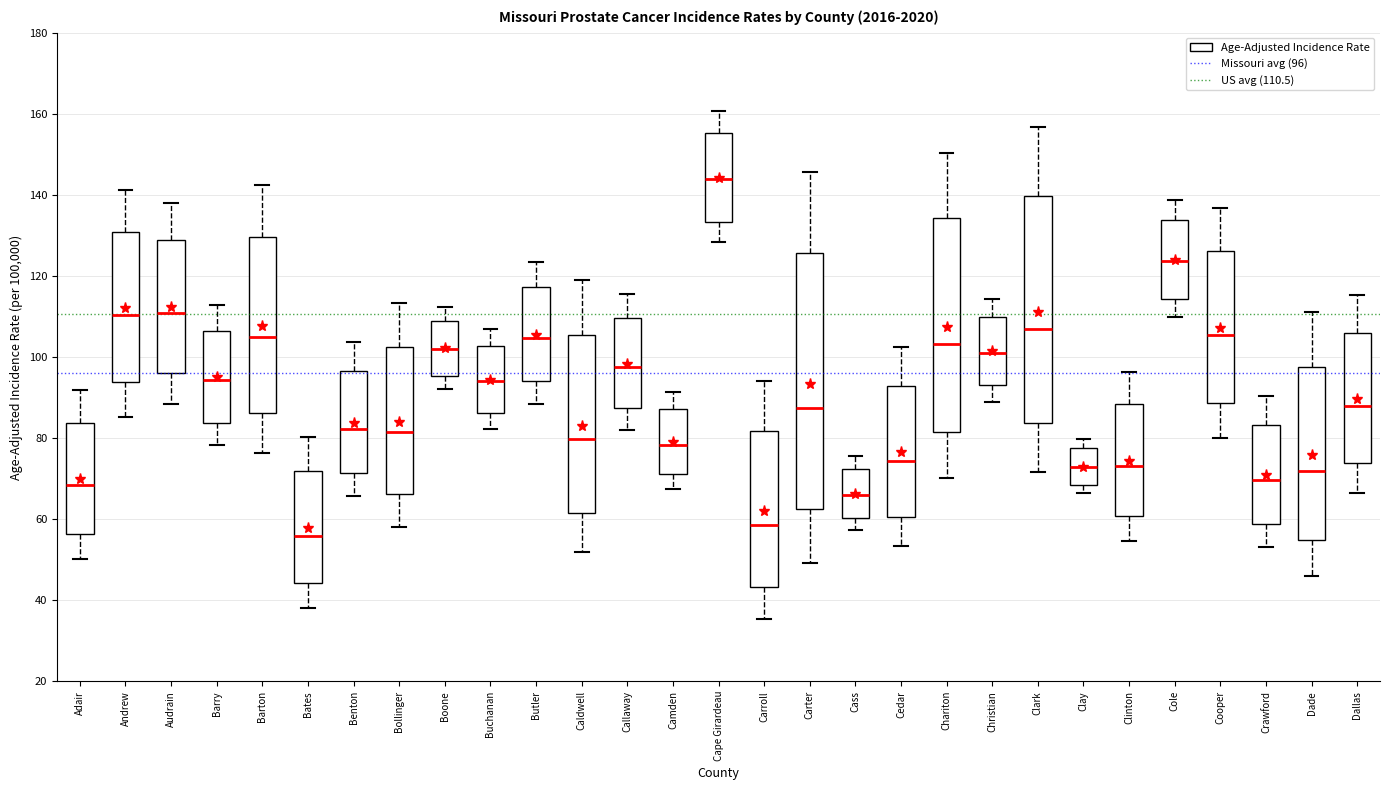

Where does the median line of the box for Caldwell sit on the y-axis? The values are not printed on the chart, so give them approximately, as read against the axis.

80